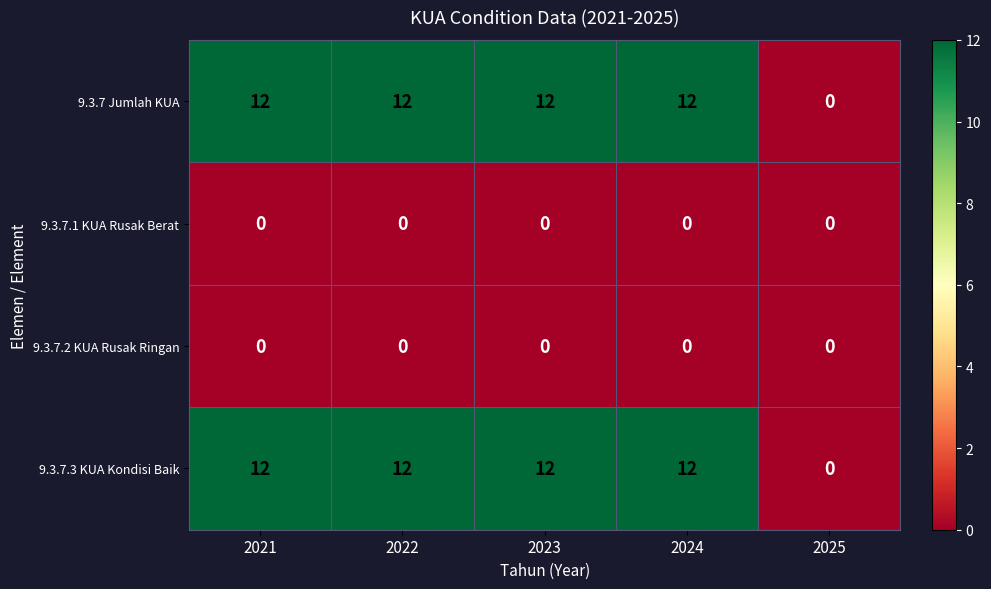

Which category has the lowest value in the 9.3.7.3 KUA Kondisi Baik series?

2025